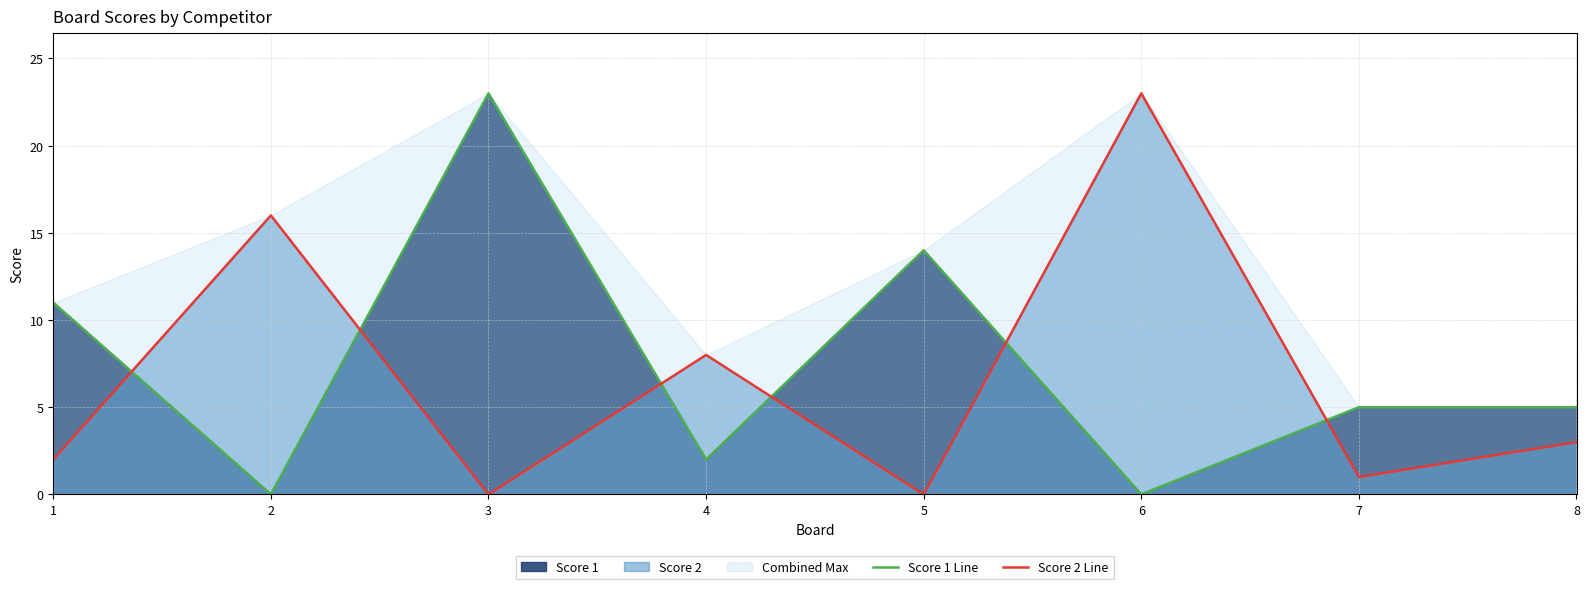

What is the value of the Score 2 Line point at the 1st from the left?

2